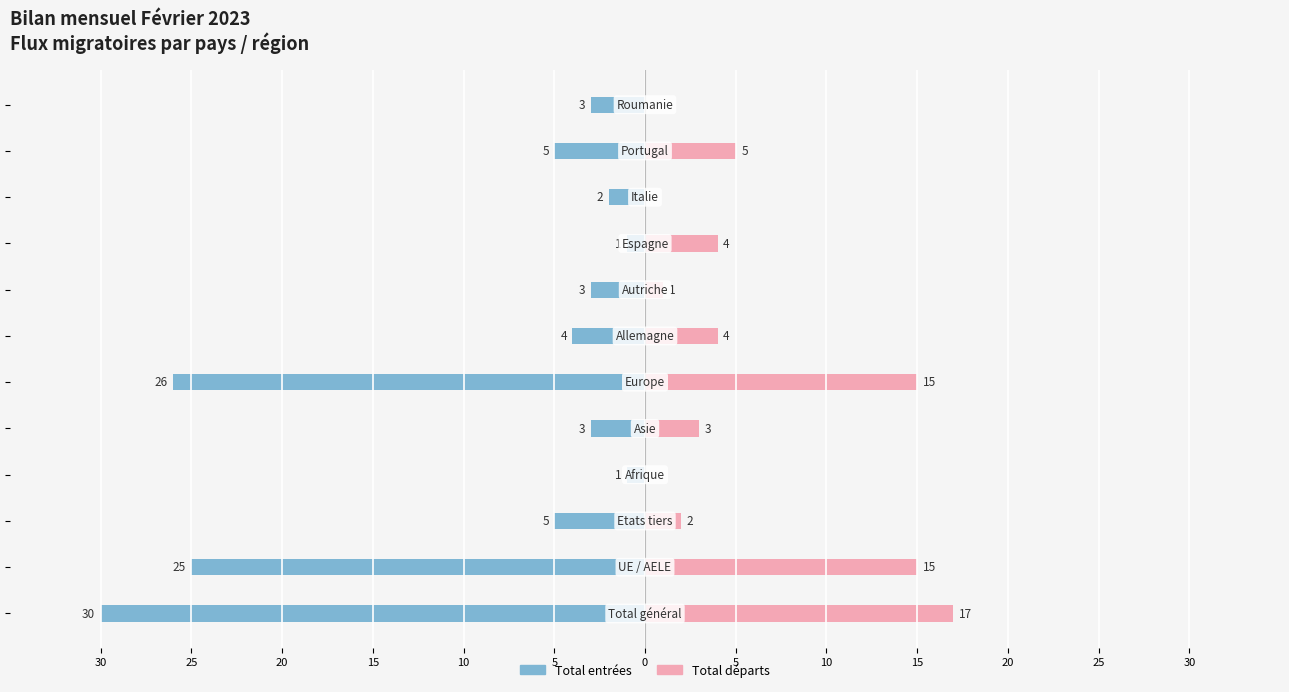

How many distinct data groups are displayed?

2